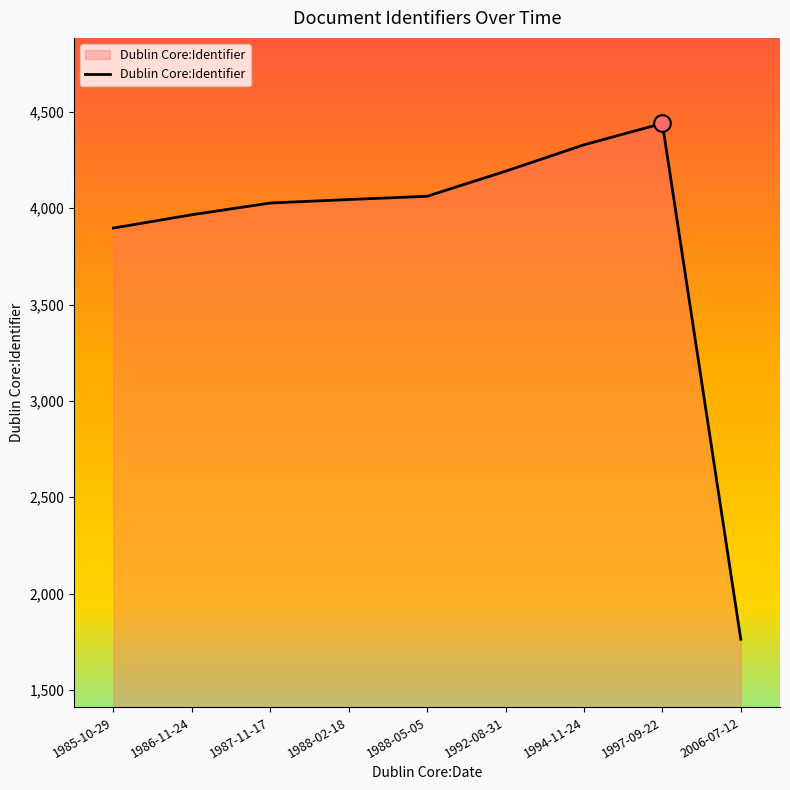

Approximately how many times larger is the value at 1986-11-24 compared to 1988-02-18?

1.0